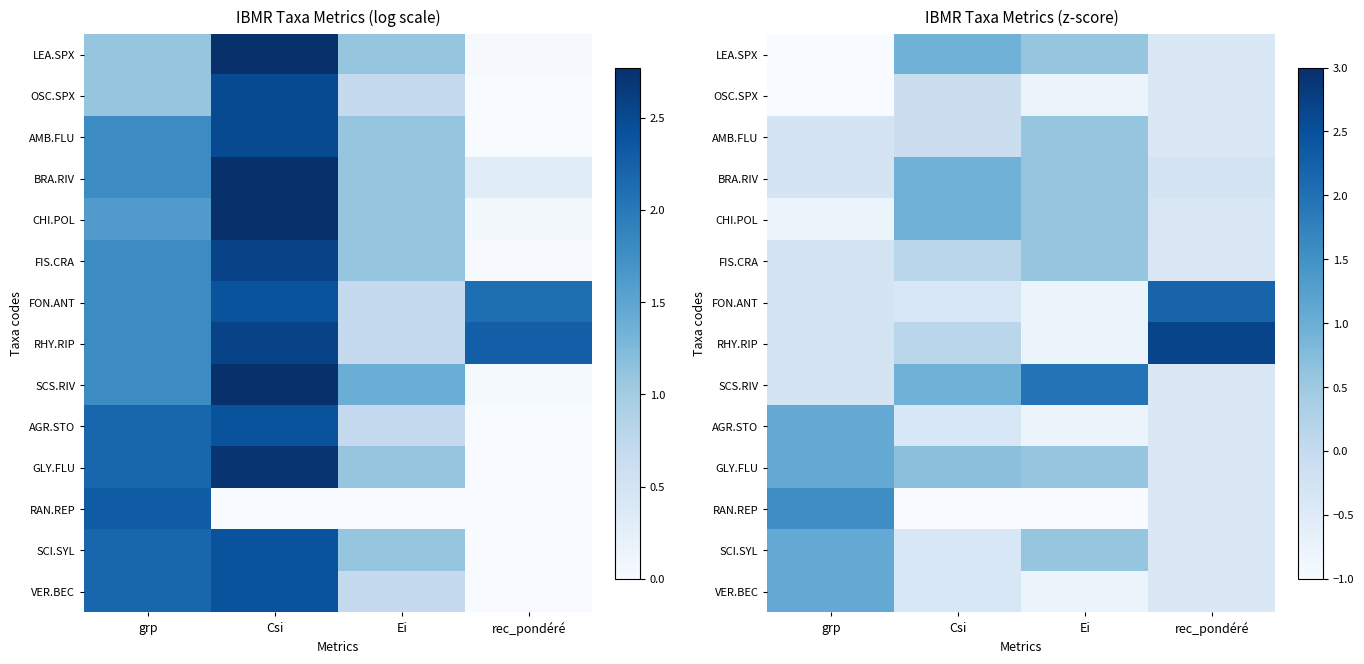

At which category does the chart reach its peak across all series?

rec_pondéré